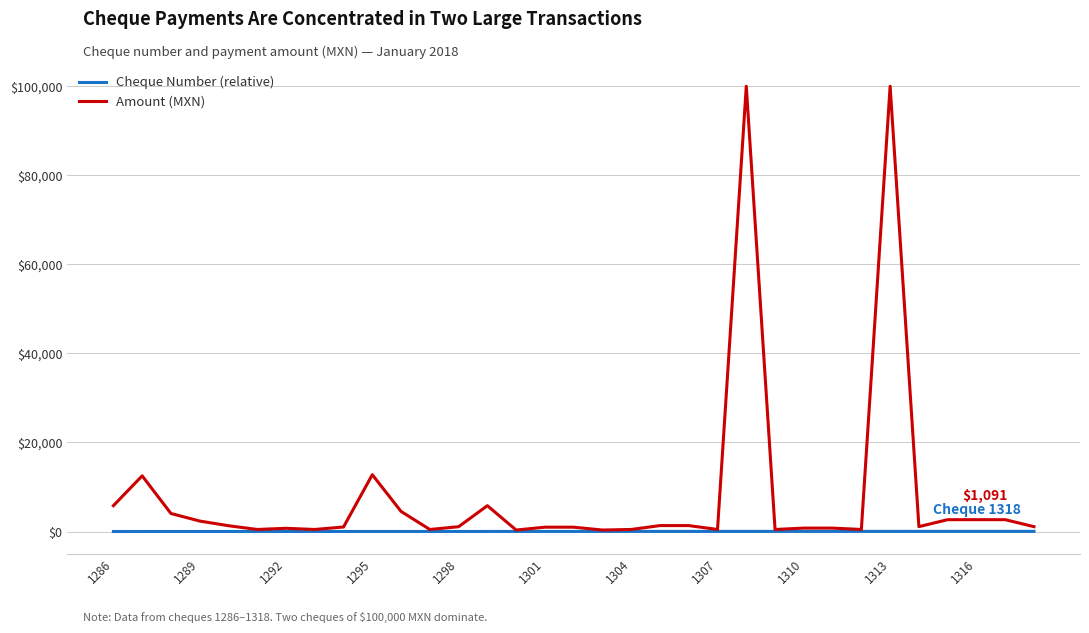

Rank the series by their average value, from highest to lowest.

Amount (MXN), Cheque Number (relative)